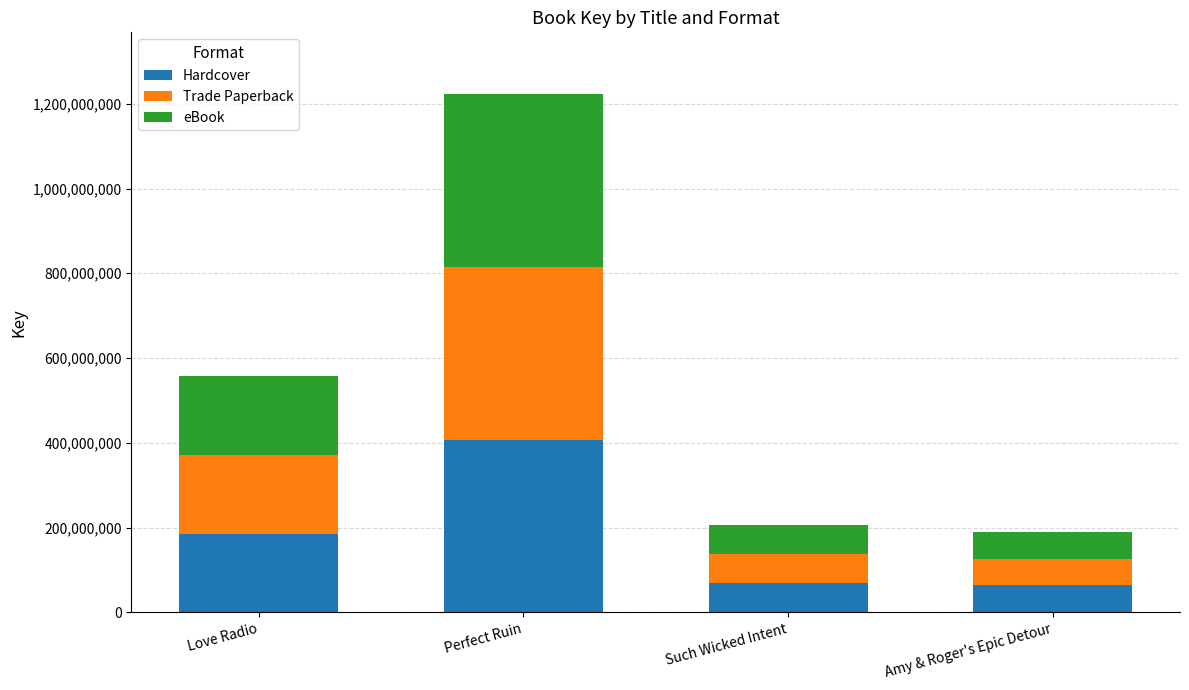

What is the lowest value of the Hardcover series?

63461345